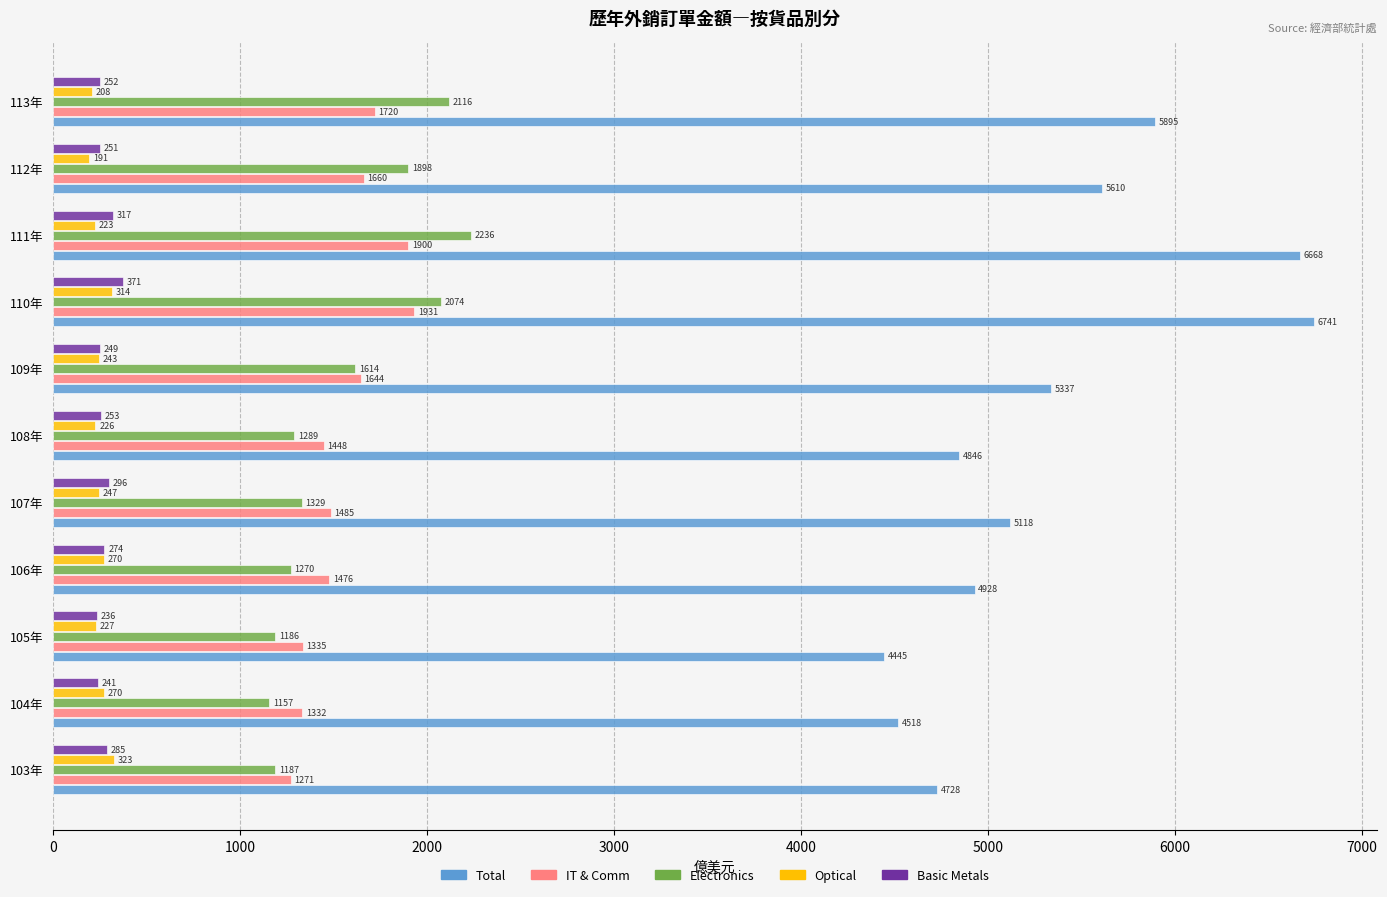

What is the minimum value shown in the chart?

191.4